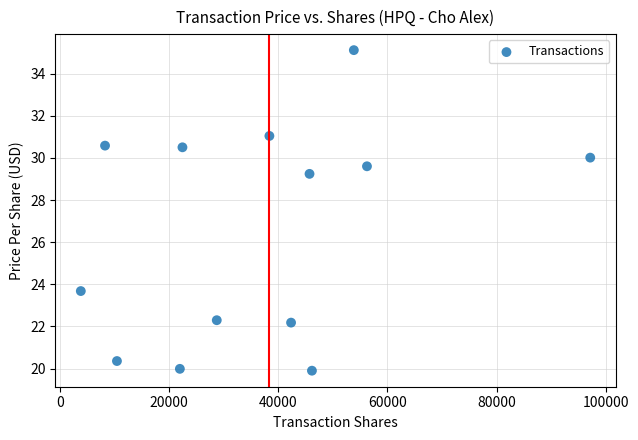

What is the range of X values (max minus min)?

93282.0